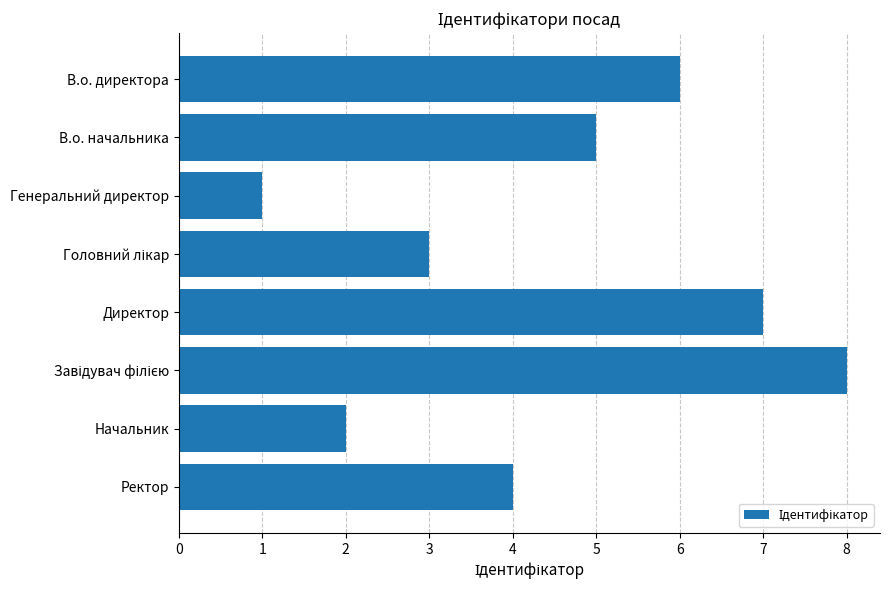

What is the label of the 4th bar from the bottom?

Директор